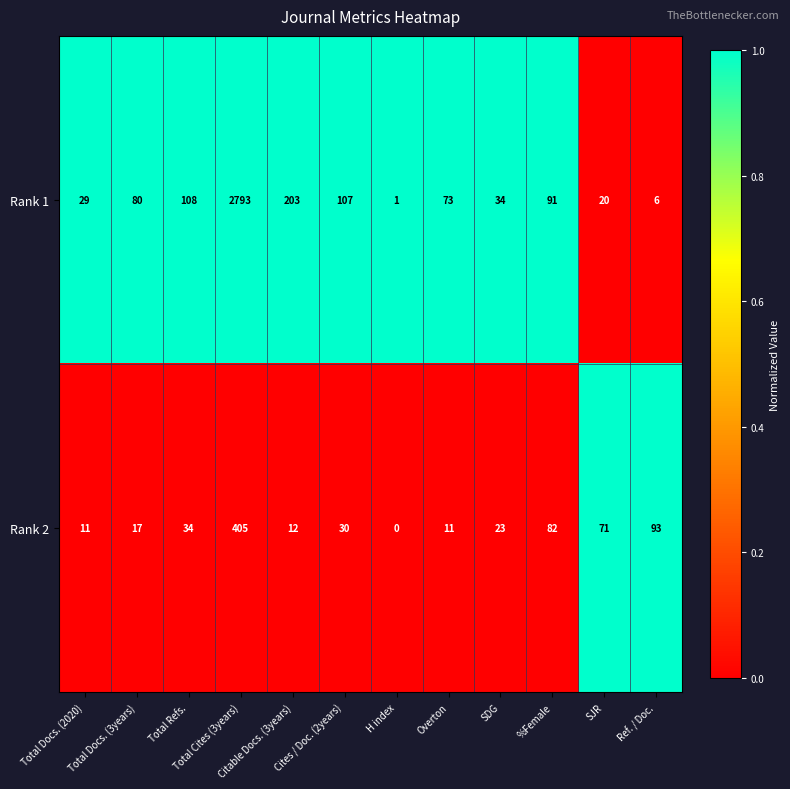

At Total Refs., list the series in order from largest to smallest.

Rank 1, Rank 2